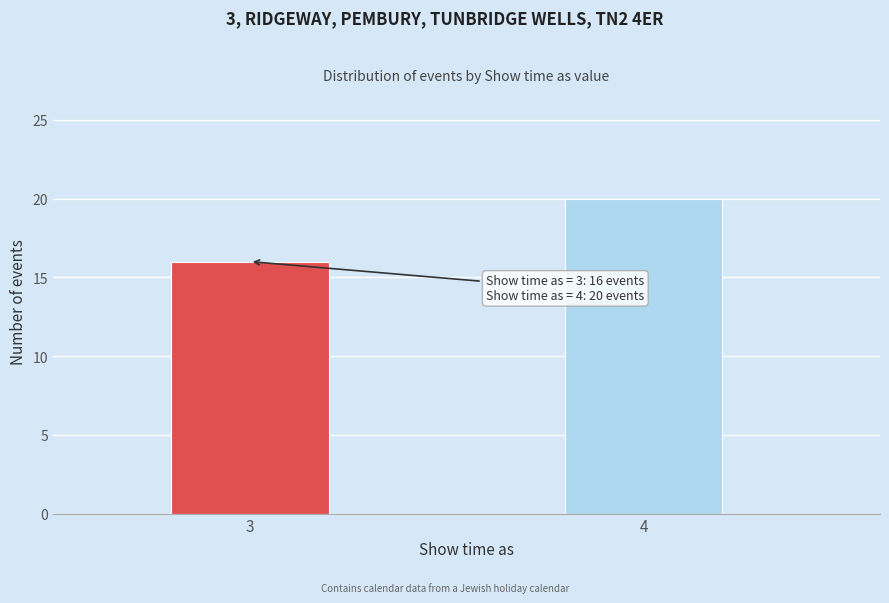

Reading right to left, transcribe all the data shown in this chart.

20	16